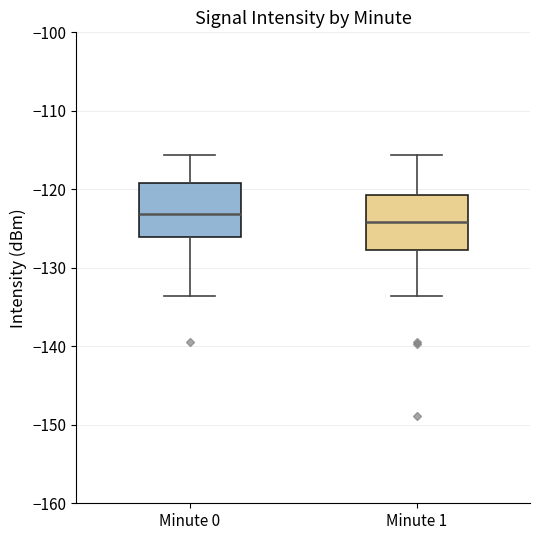

Where is the upper edge of the box for Minute 0 on the y-axis? The values are not printed on the chart, so give them approximately, as read against the axis.

-119